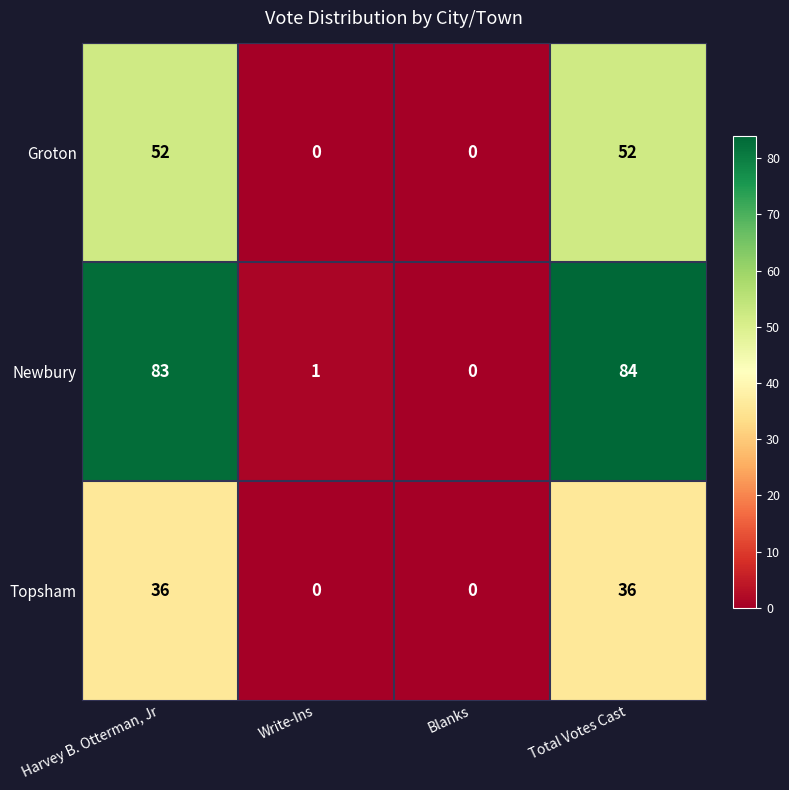

How many series are shown in this chart?

3